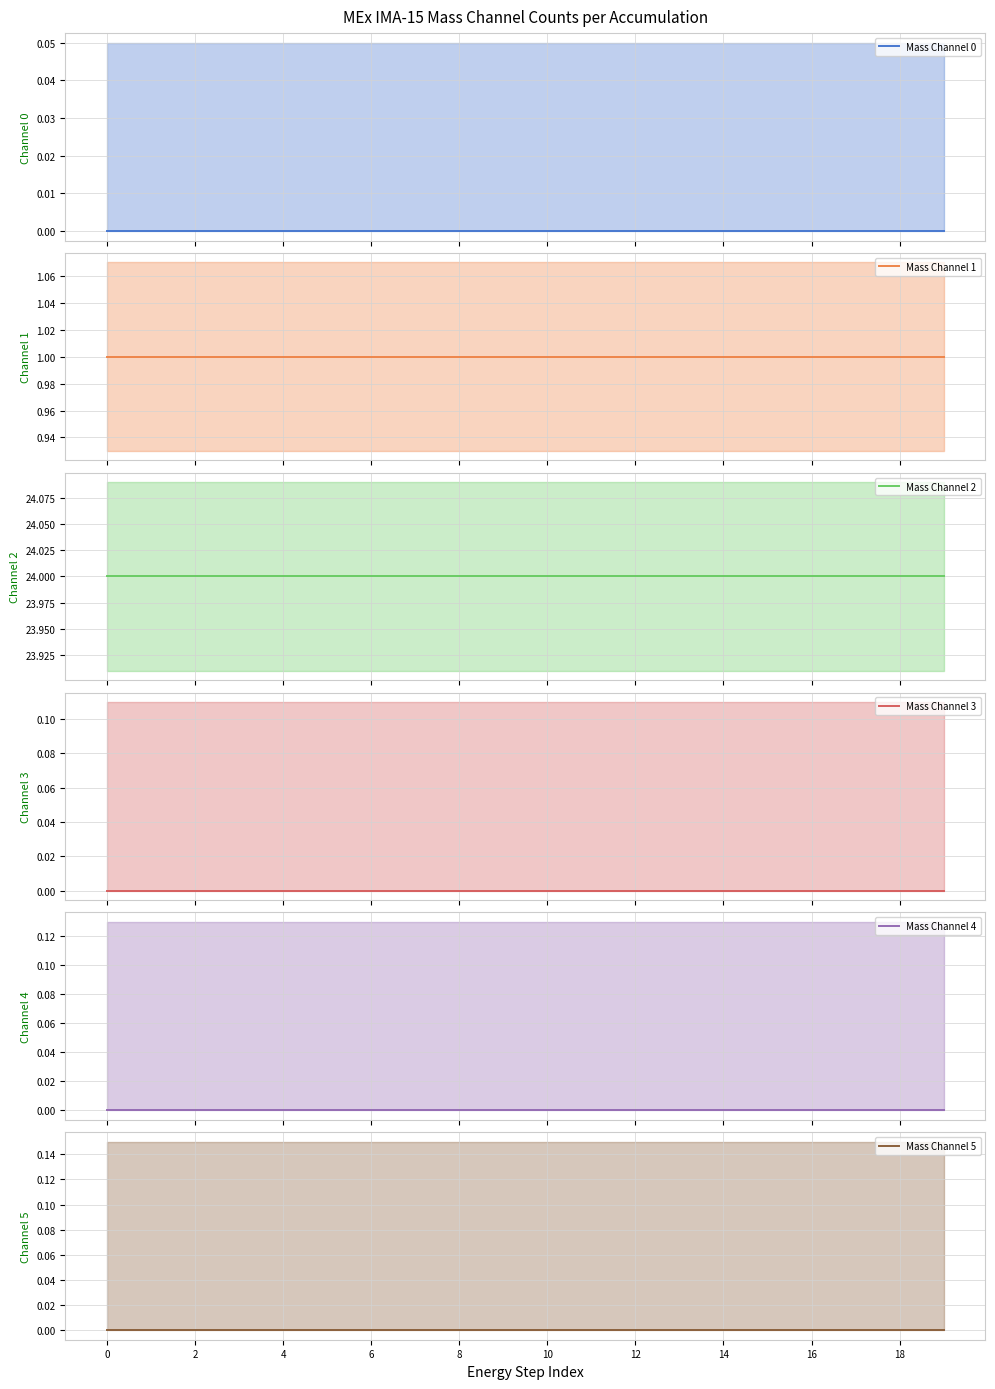

Which series has the largest total across all categories?

Mass Channel 2